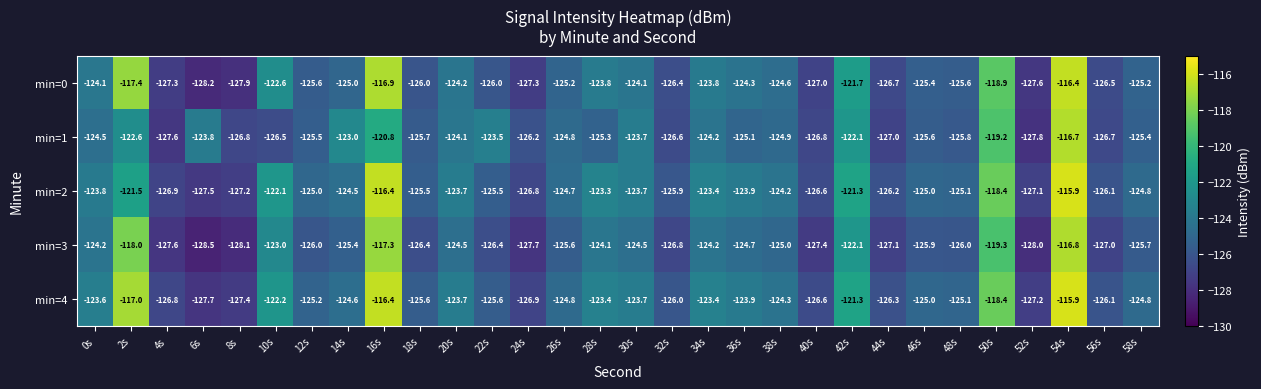

The value of min=0 at 44s is -38.9. True or false?

False